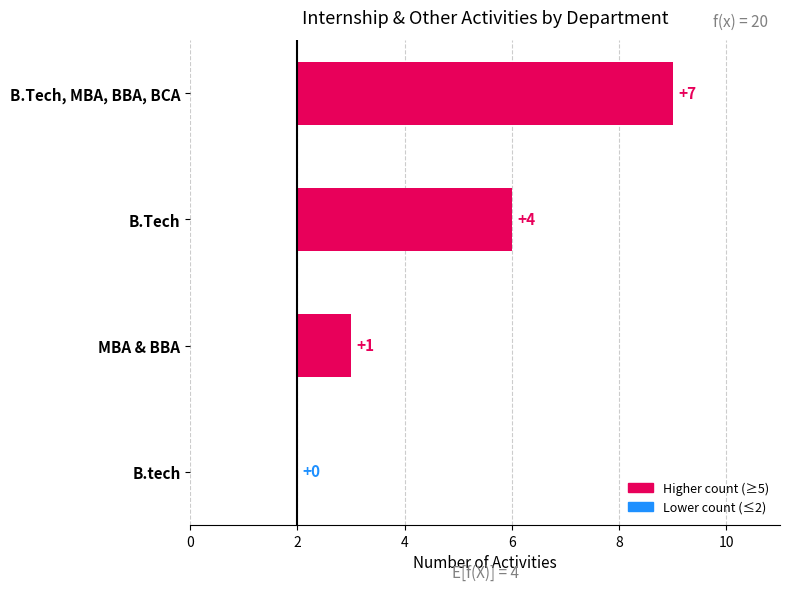

How many values are below 4?

2